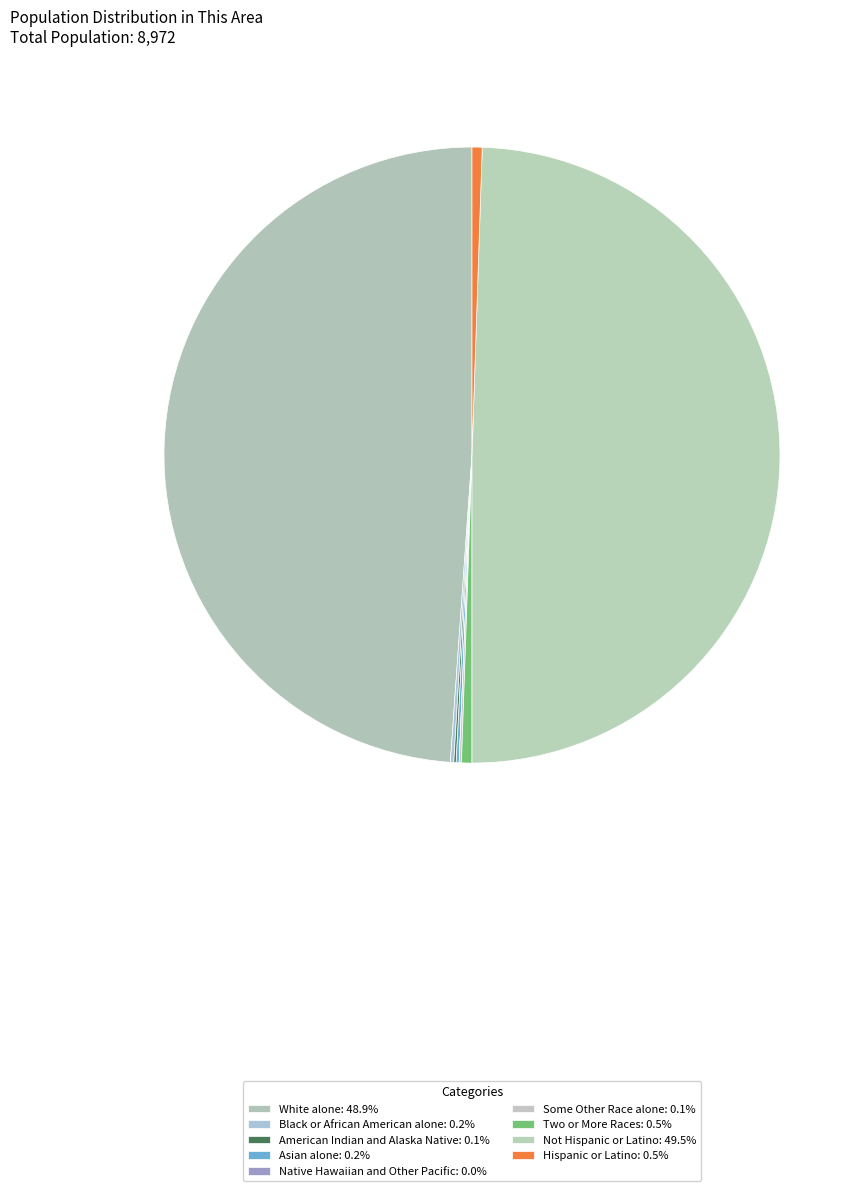

Is Asian alone the majority of the pie?

No